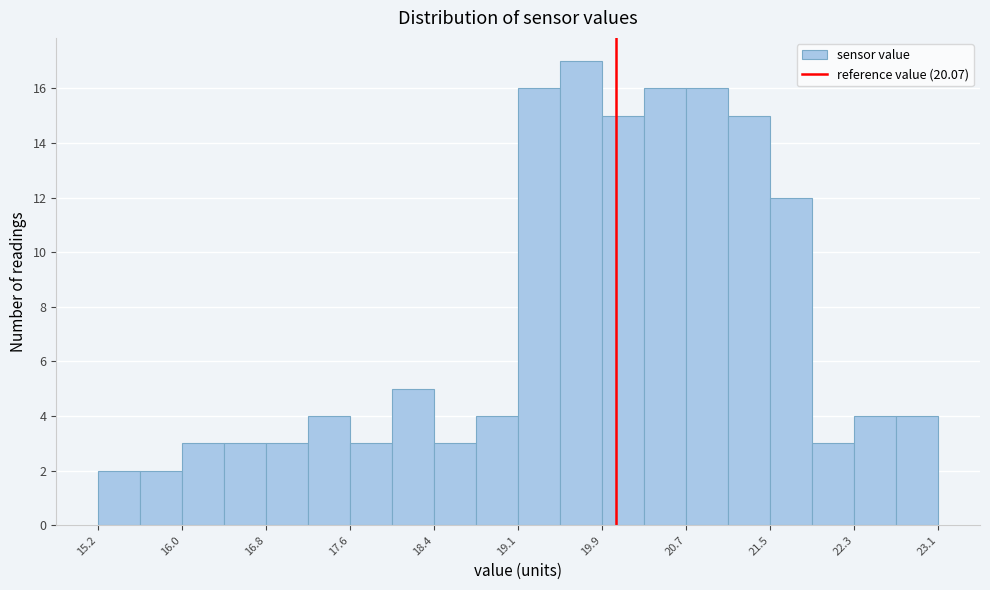

Read against the x-axis, roughly where is the centre of the tallest bar?

19.7